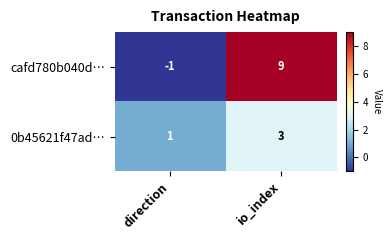

How many negative values does the cafd780b040d… series have?

1